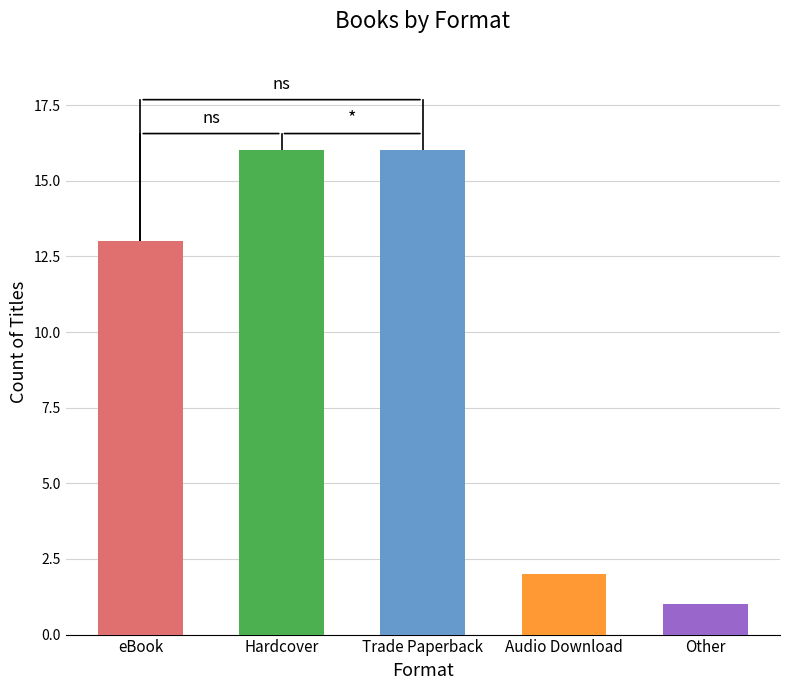

What is the approximate value at Trade Paperback, to the nearest 5?

15